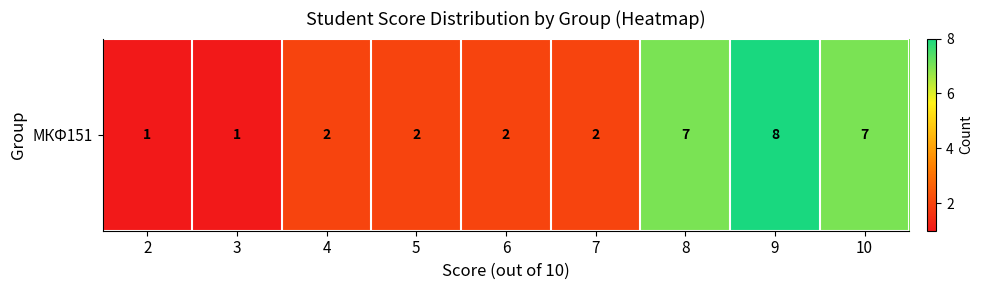

Between 6 and 2, which is larger?

6